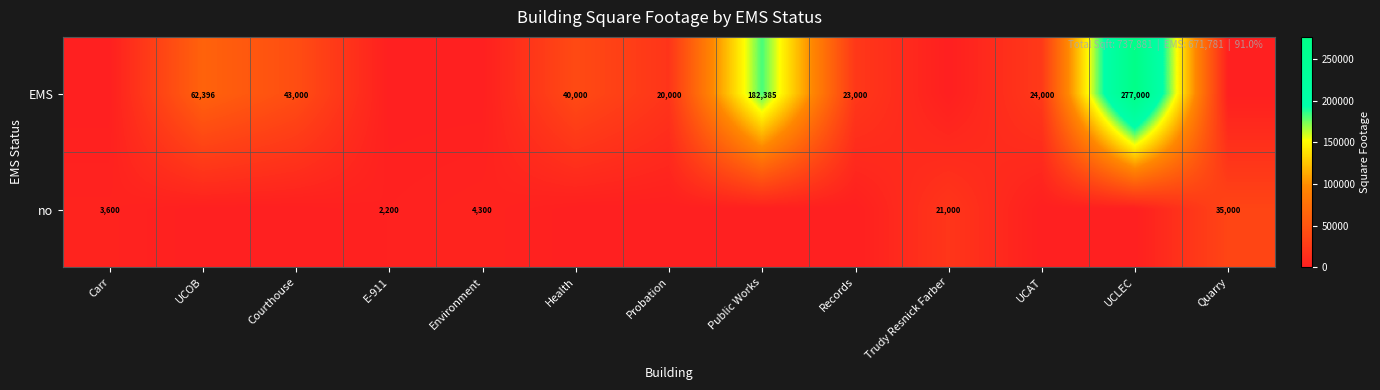

At which category is the sum across all series the highest?

UCLEC